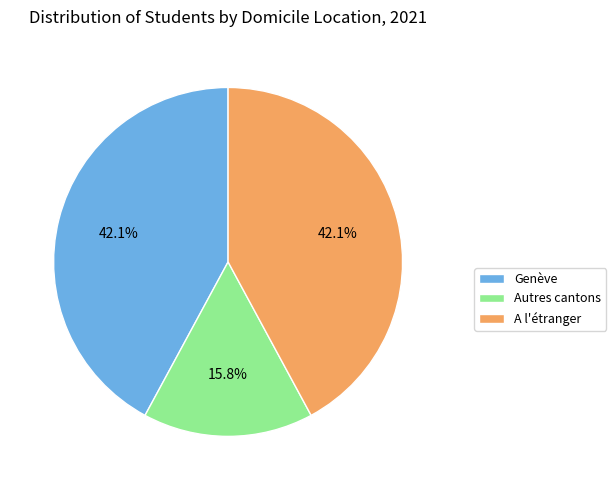

Which slice is the smallest?

Autres cantons